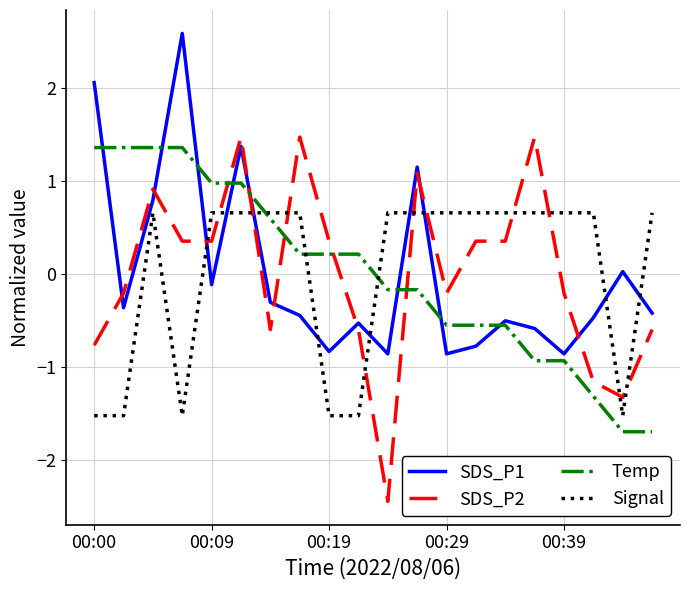

What is the highest value of the Signal series?

0.7